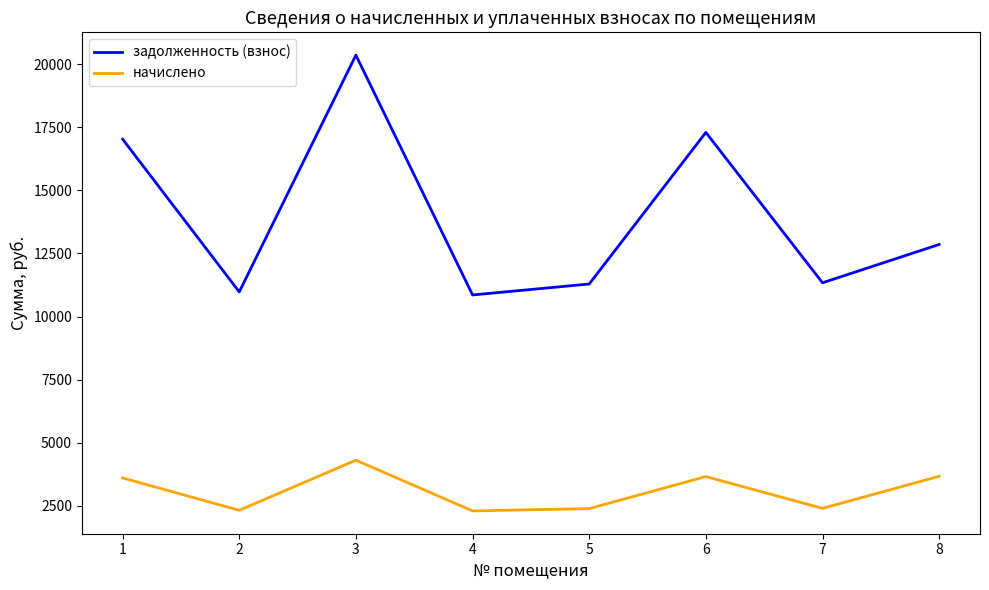

At which label does начислено first exceed 3602?

1